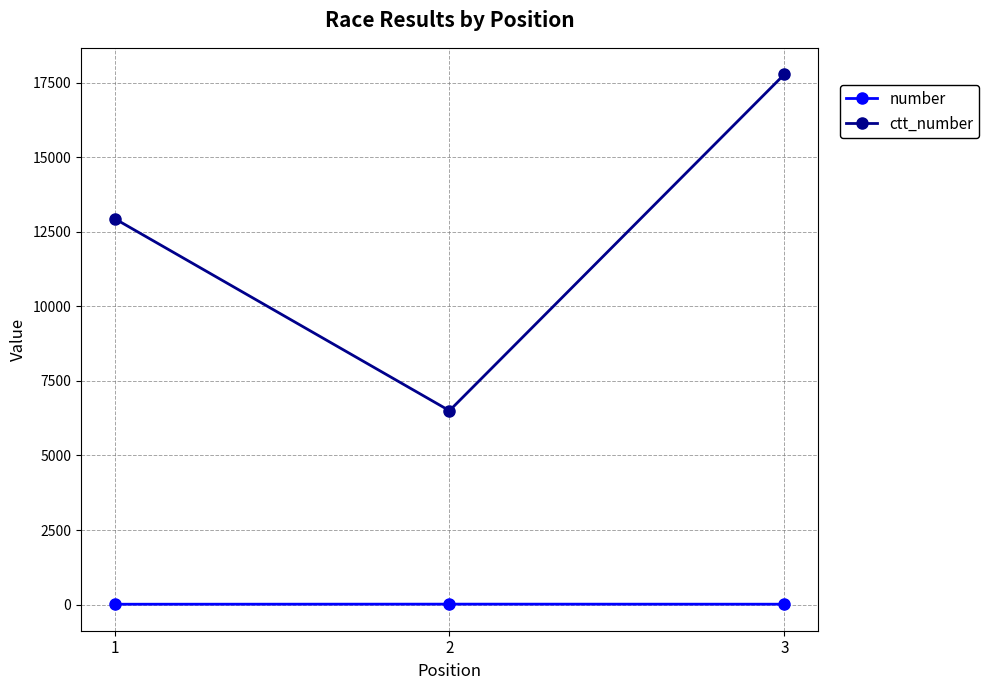

What is the spread (max minus min) of values at 3?

17763